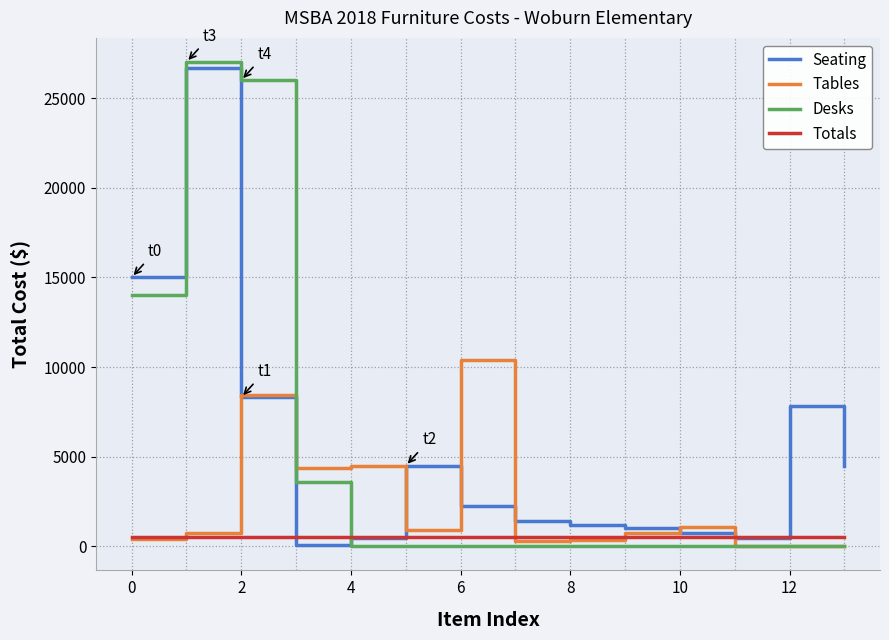

True or false: Seating and Desks intersect in this chart.

True